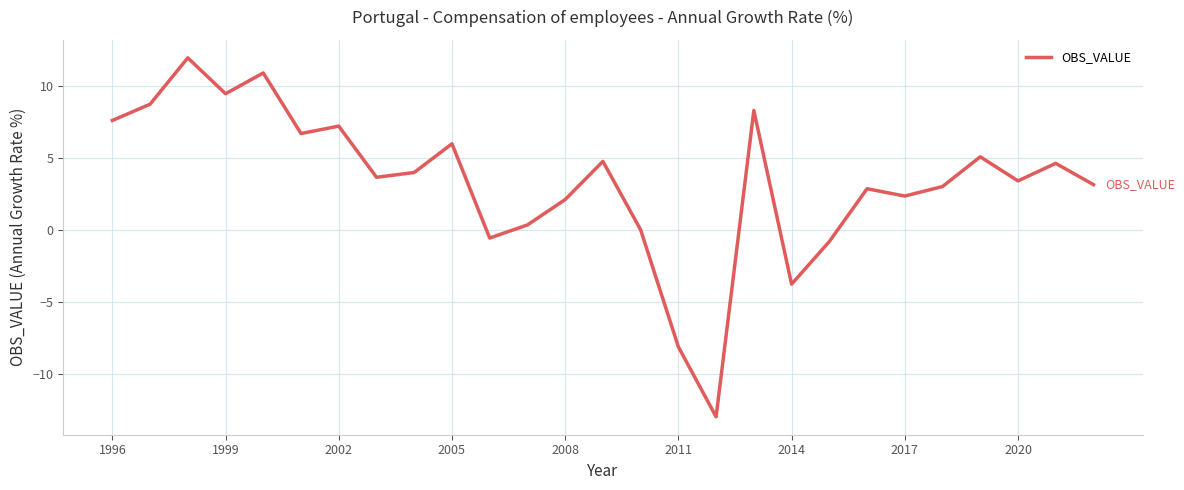

What is the minimum value shown in the chart?

-13.0